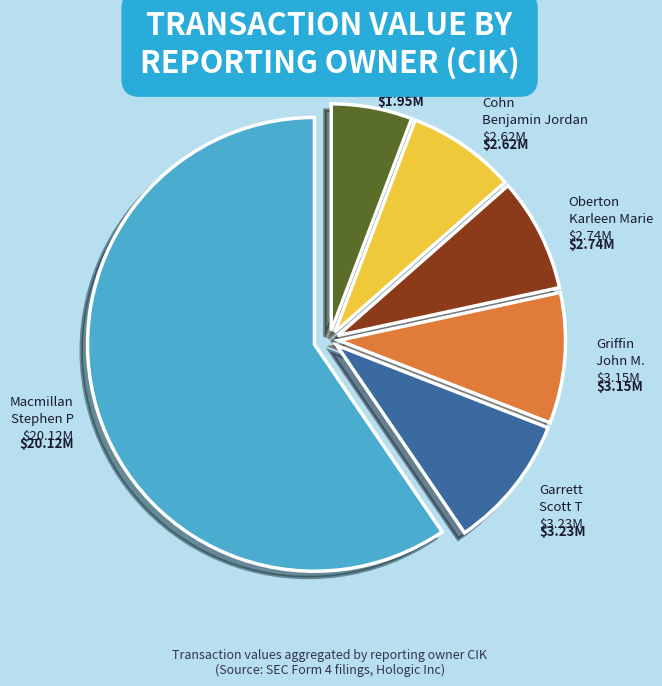

What is the largest slice in the pie chart?

Macmillan Stephen P